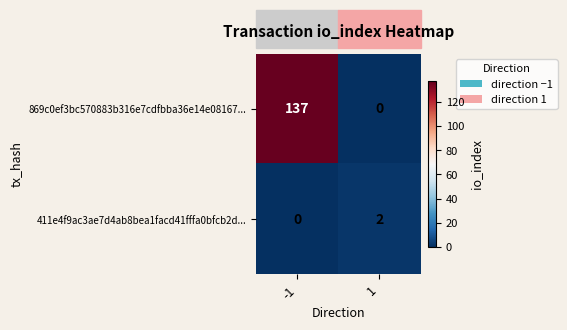

What is the maximum value shown in the chart?

137